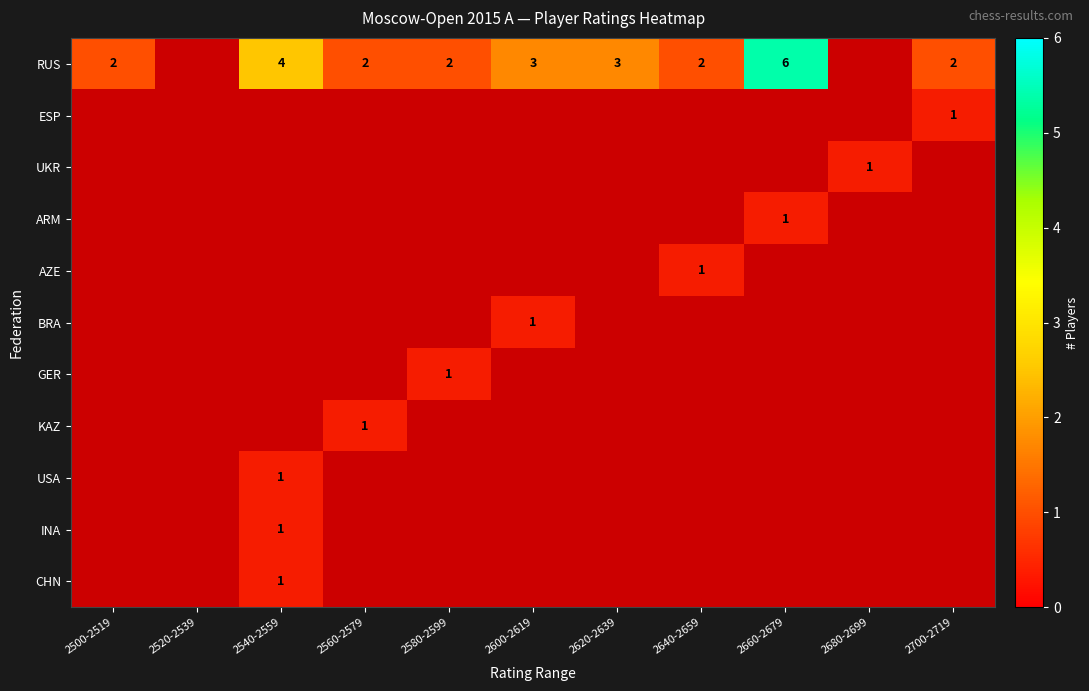

What is the total value across all series at 2580-2599?

3